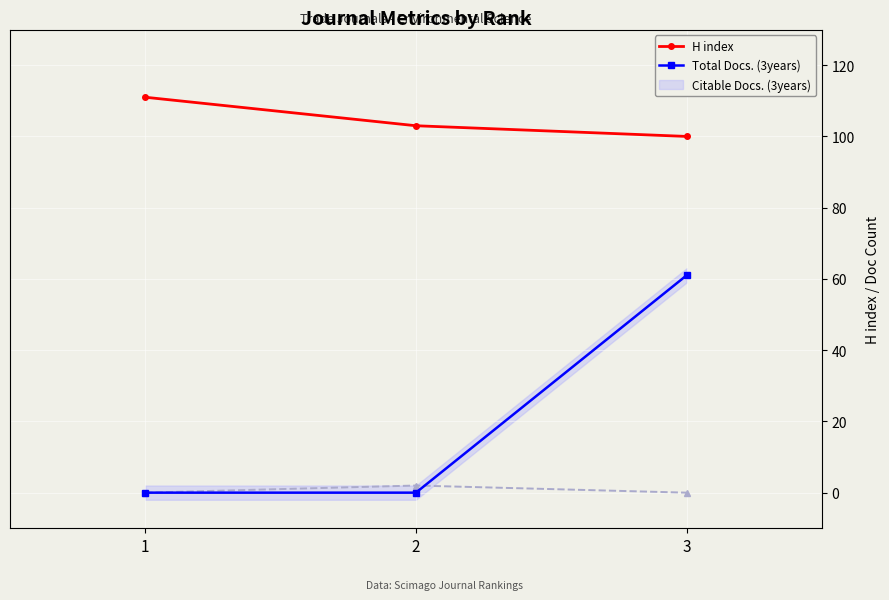

What is the sum of the Total Docs. (3years) values at 1 and 3?

61